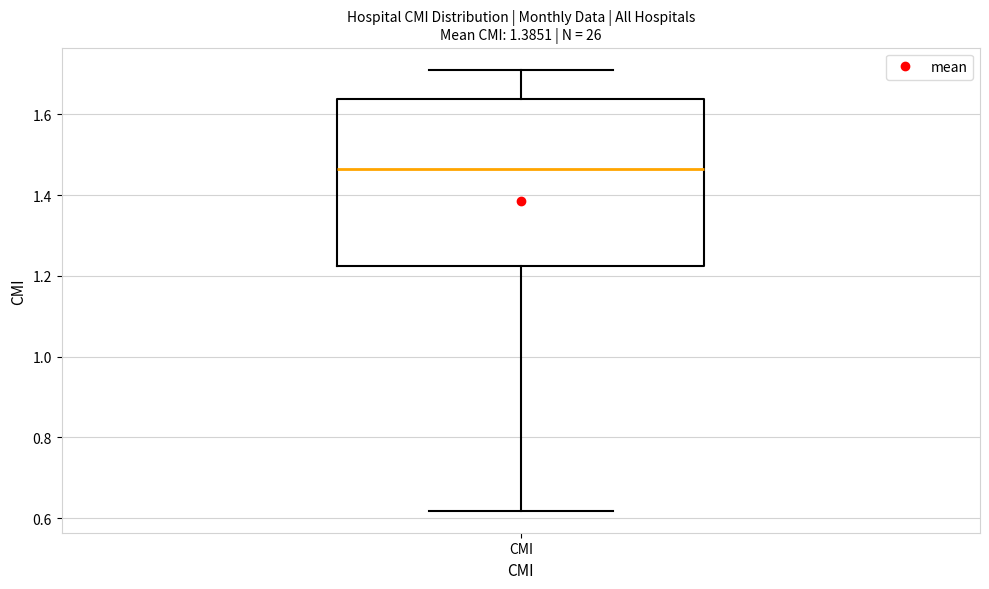

Where does the upper whisker of the box for CMI end on the y-axis? The values are not printed on the chart, so give them approximately, as read against the axis.

1.72